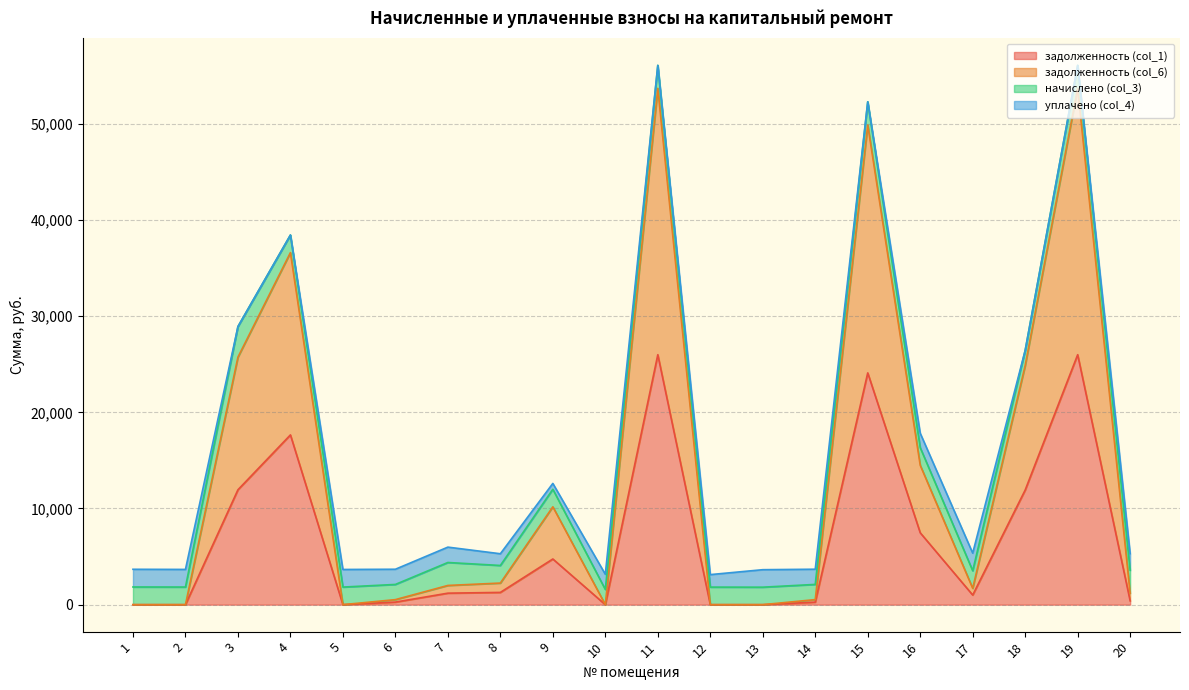

True or false: задолженность (col_1) and задолженность (col_6) intersect in this chart.

False